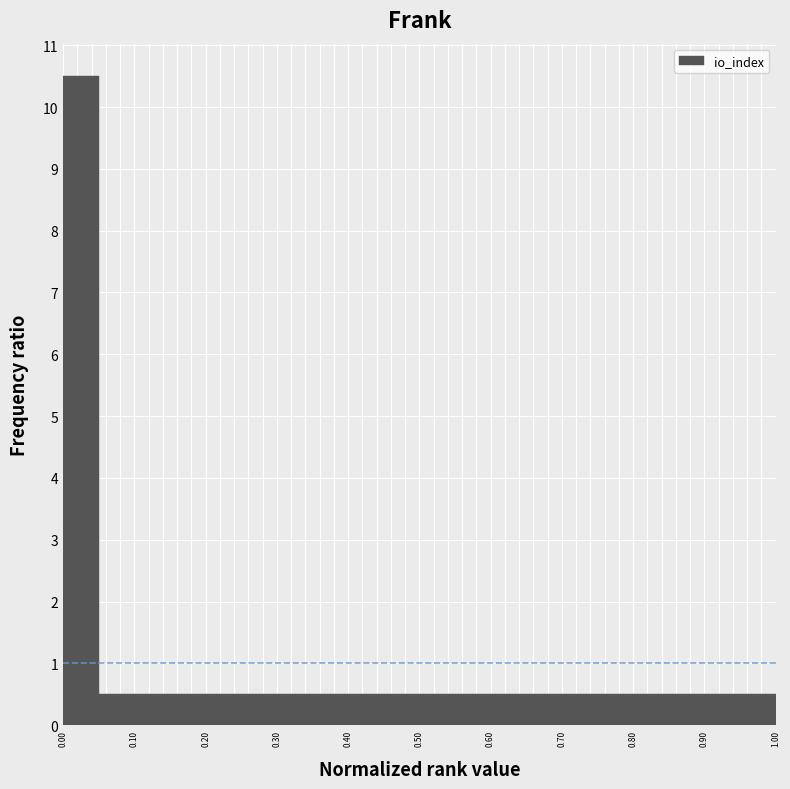

Reading left to right, list every bar in this chart as the range it spans on the x-axis followed by its height. The values are not printed on the chart, so give them approximately, as read against the axis.

0.00 to 0.05: 10.5
0.05 to 0.10: 0.5
0.10 to 0.15: 0.5
0.15 to 0.20: 0.5
0.20 to 0.25: 0.5
0.25 to 0.30: 0.5
0.30 to 0.35: 0.5
0.35 to 0.40: 0.5
0.40 to 0.45: 0.5
0.45 to 0.50: 0.5
0.50 to 0.55: 0.5
0.55 to 0.60: 0.5
0.60 to 0.65: 0.5
0.65 to 0.70: 0.5
0.70 to 0.75: 0.5
0.75 to 0.80: 0.5
0.80 to 0.85: 0.5
0.85 to 0.90: 0.5
0.90 to 0.95: 0.5
0.95 to 1.00: 0.5